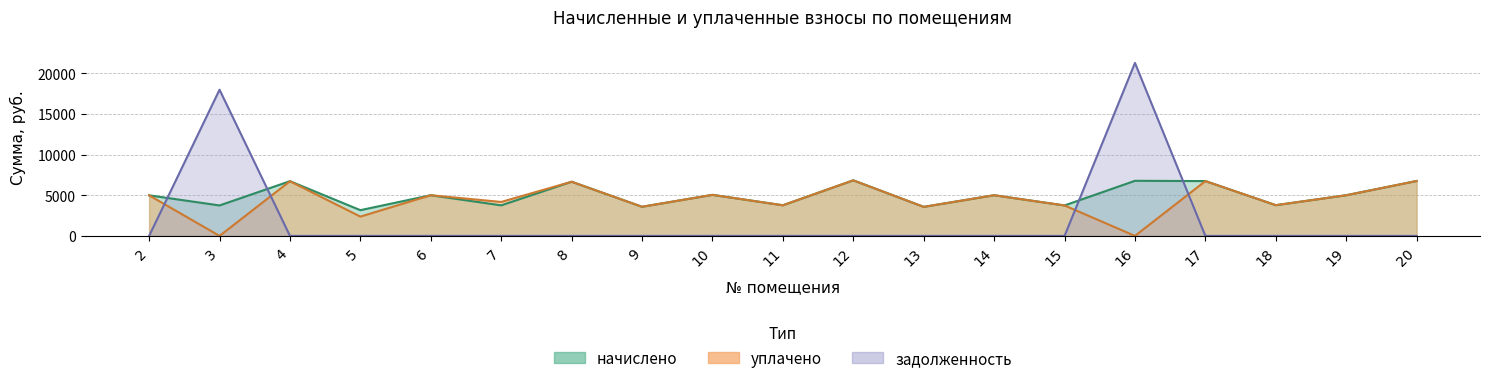

Between 3 and 10, which series saw the biggest shift?

задолженность